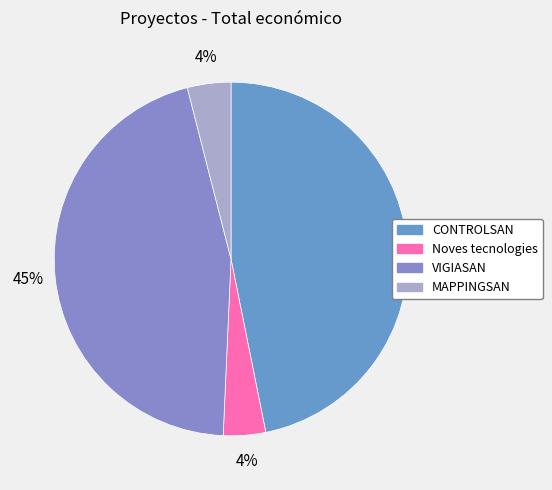

What is the ratio of the value at CONTROLSAN to the value at Noves tecnologies?

12.1